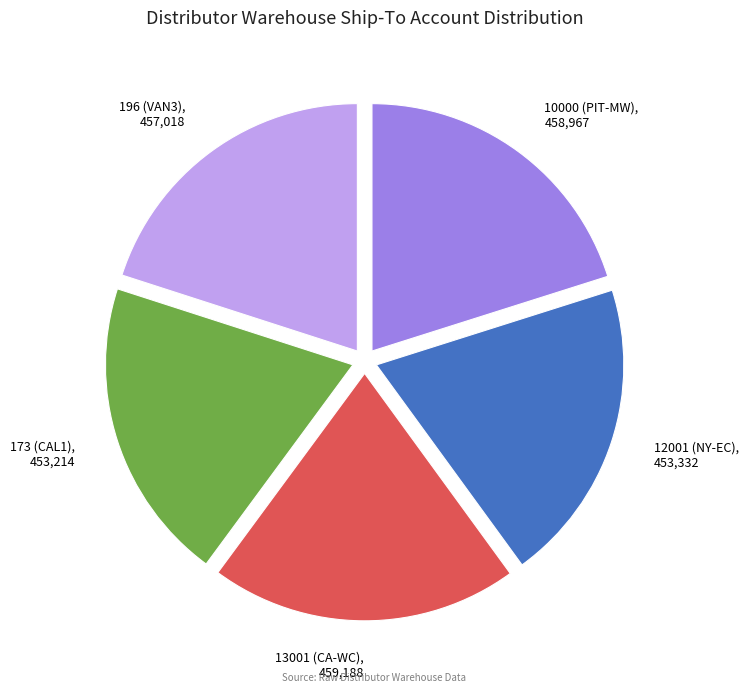

How many slices are in this pie chart?

5